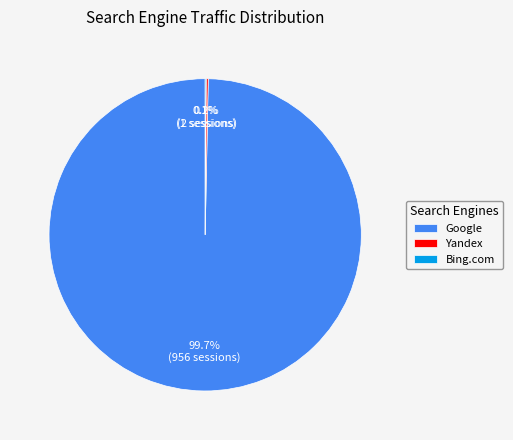

What is the largest slice in the pie chart?

Google